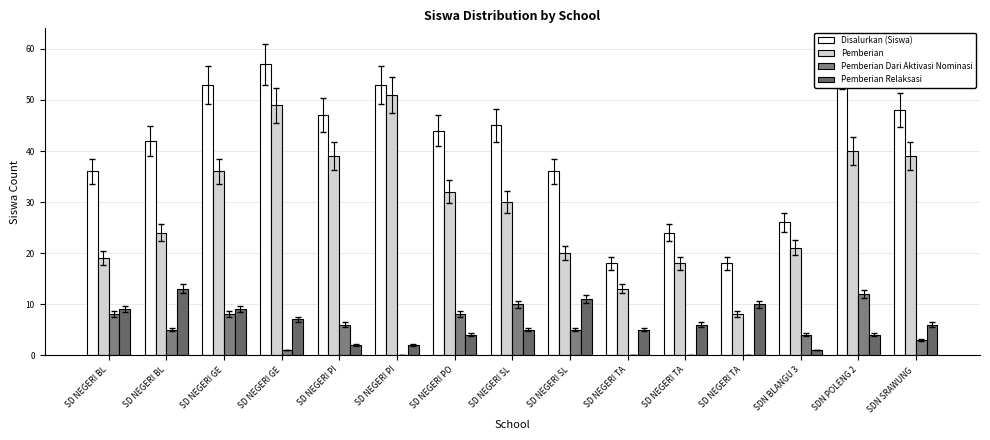

What is the sum of the Pemberian Dari Aktivasi Nominasi values at SD NEGERI BL and SD NEGERI SL?

13